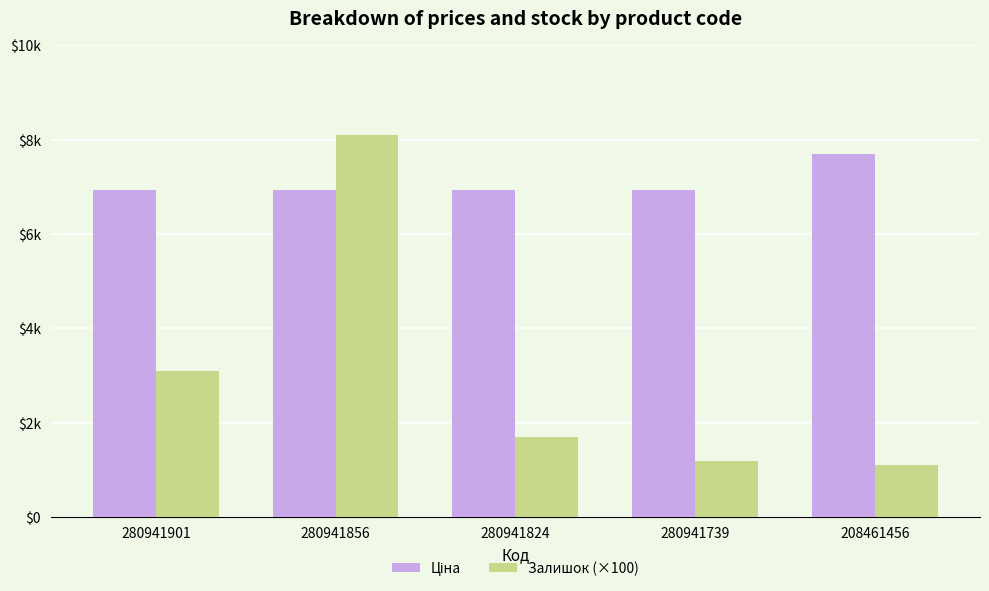

Does the chart contain any negative values?

No